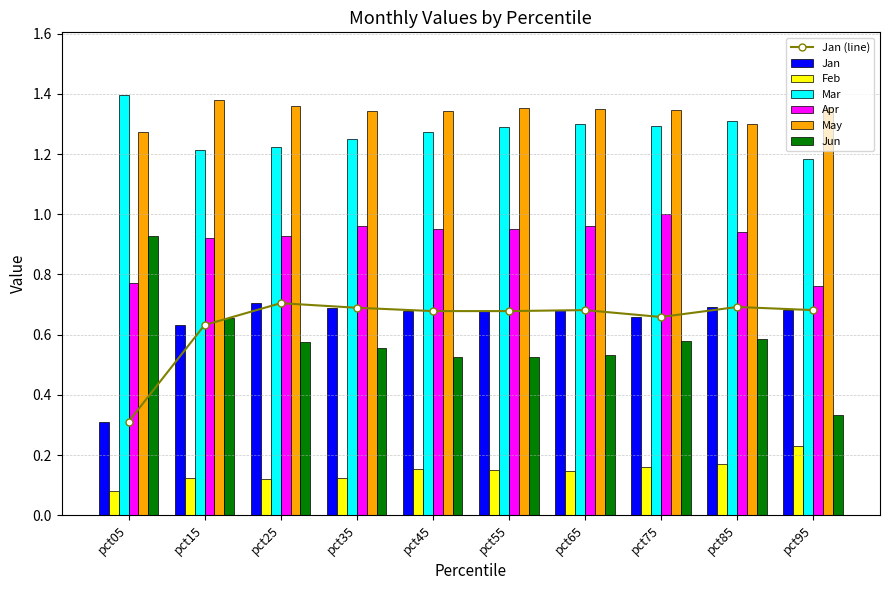

At which label does Feb reach its minimum?

pct05